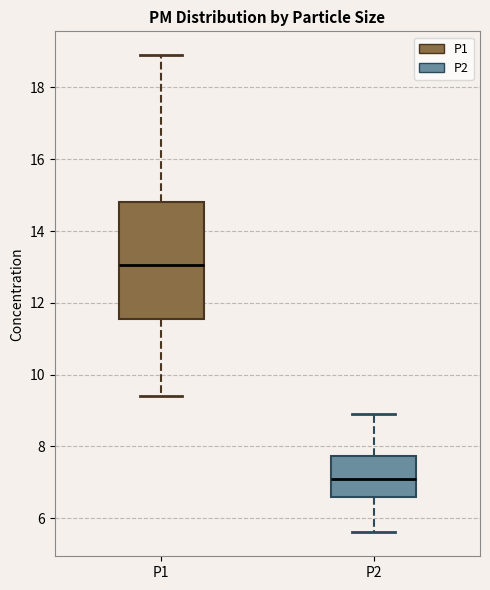

Where is the lower edge of the box for P2 on the y-axis? The values are not printed on the chart, so give them approximately, as read against the axis.

6.6